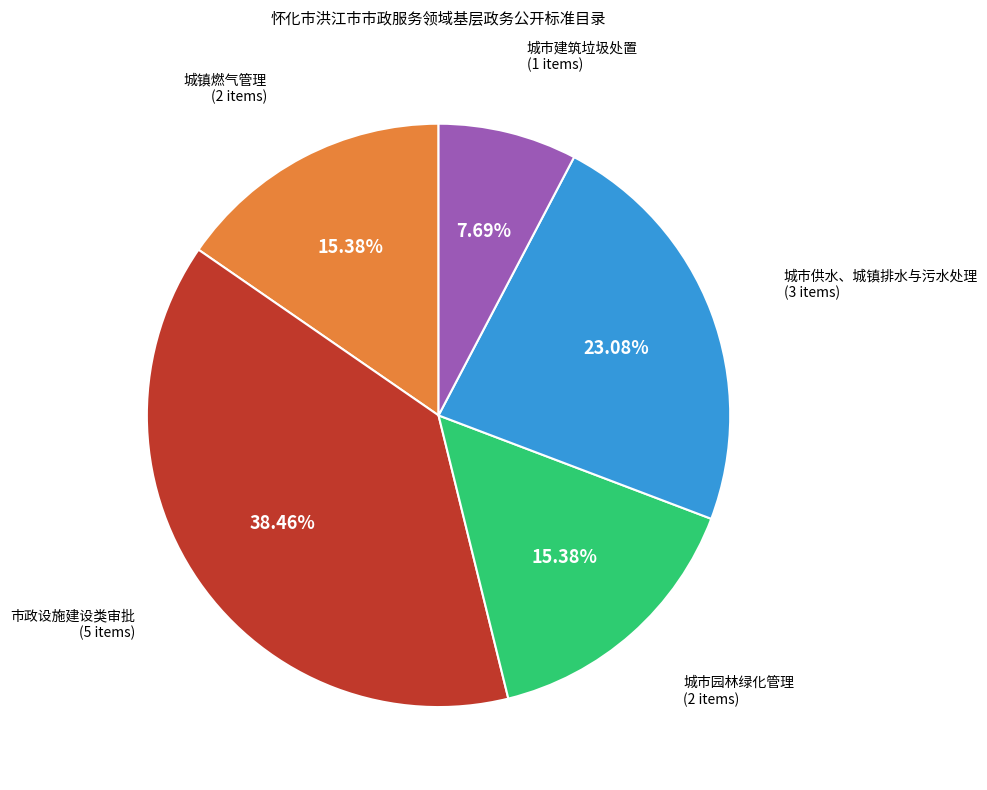

Does any single category account for the majority?

No